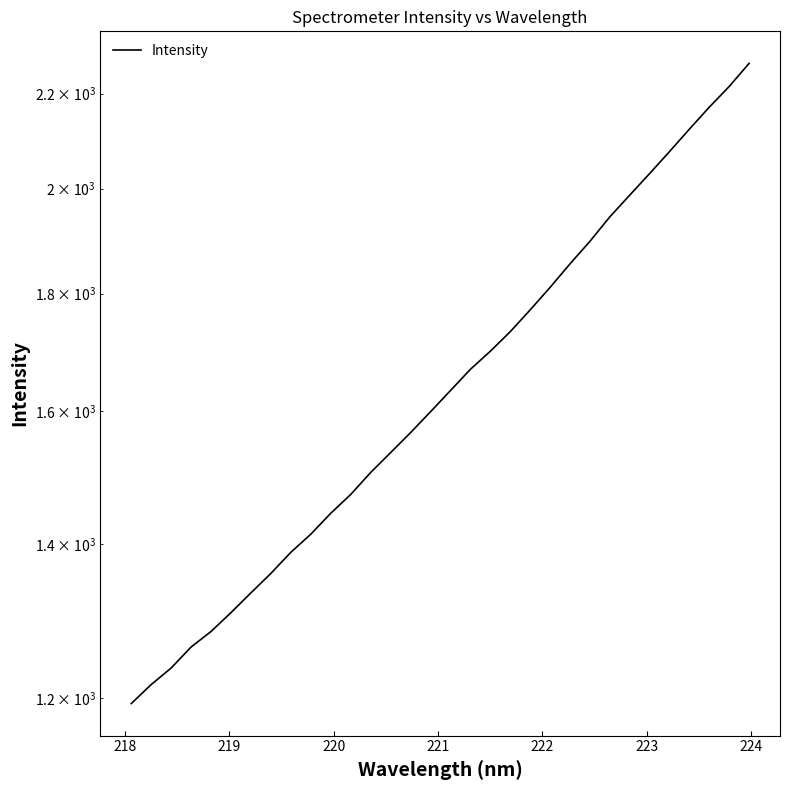

What is the value of the 20th point from the left?

1732.4